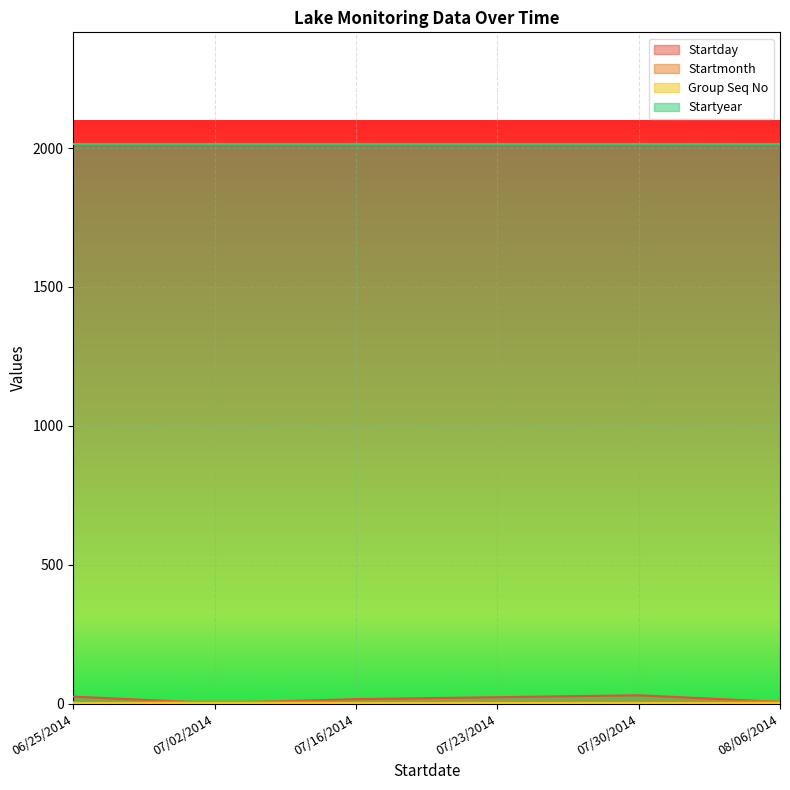

What position from the right is 07/16/2014?

4